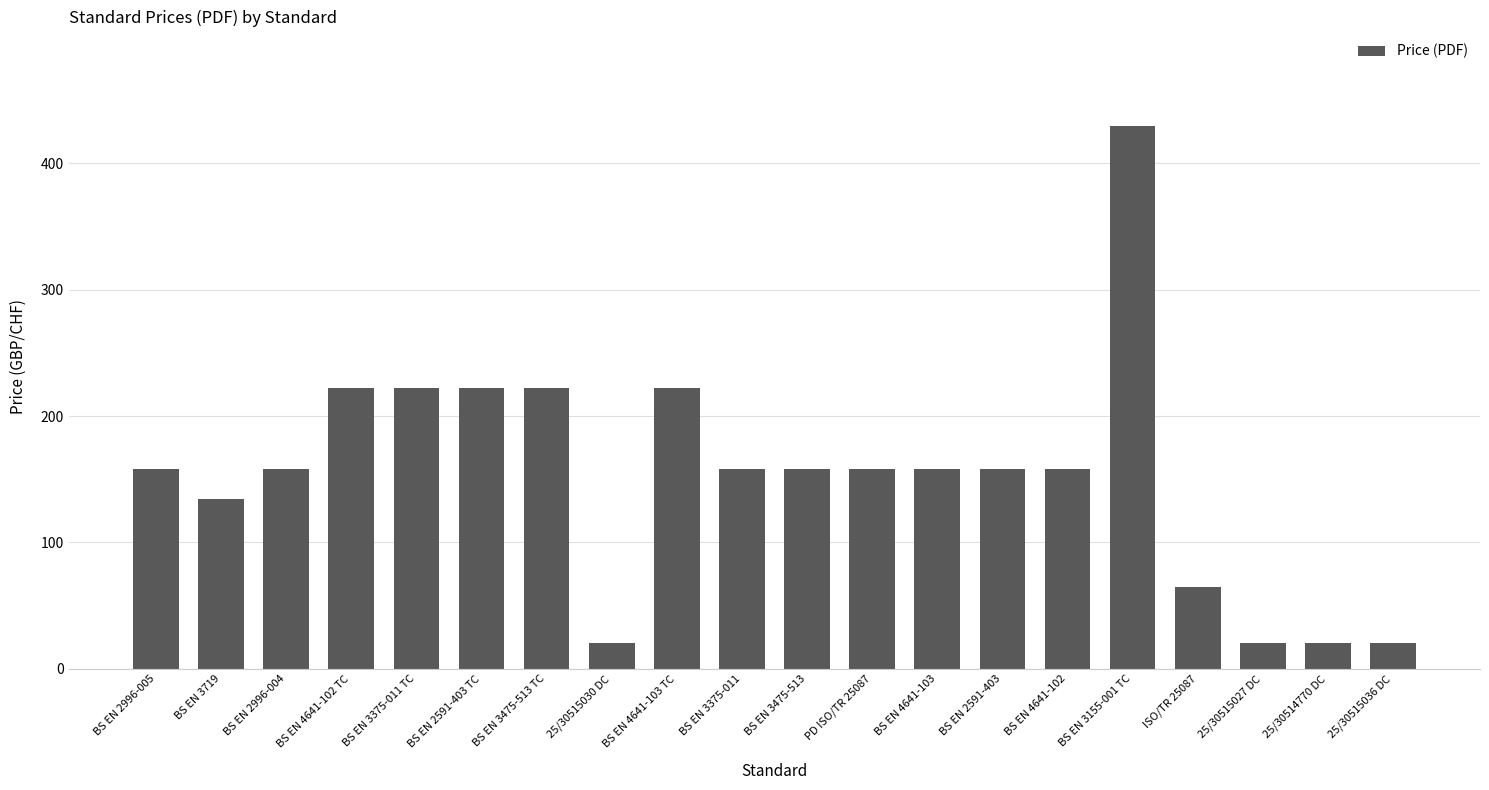

How many bars are there in total?

20